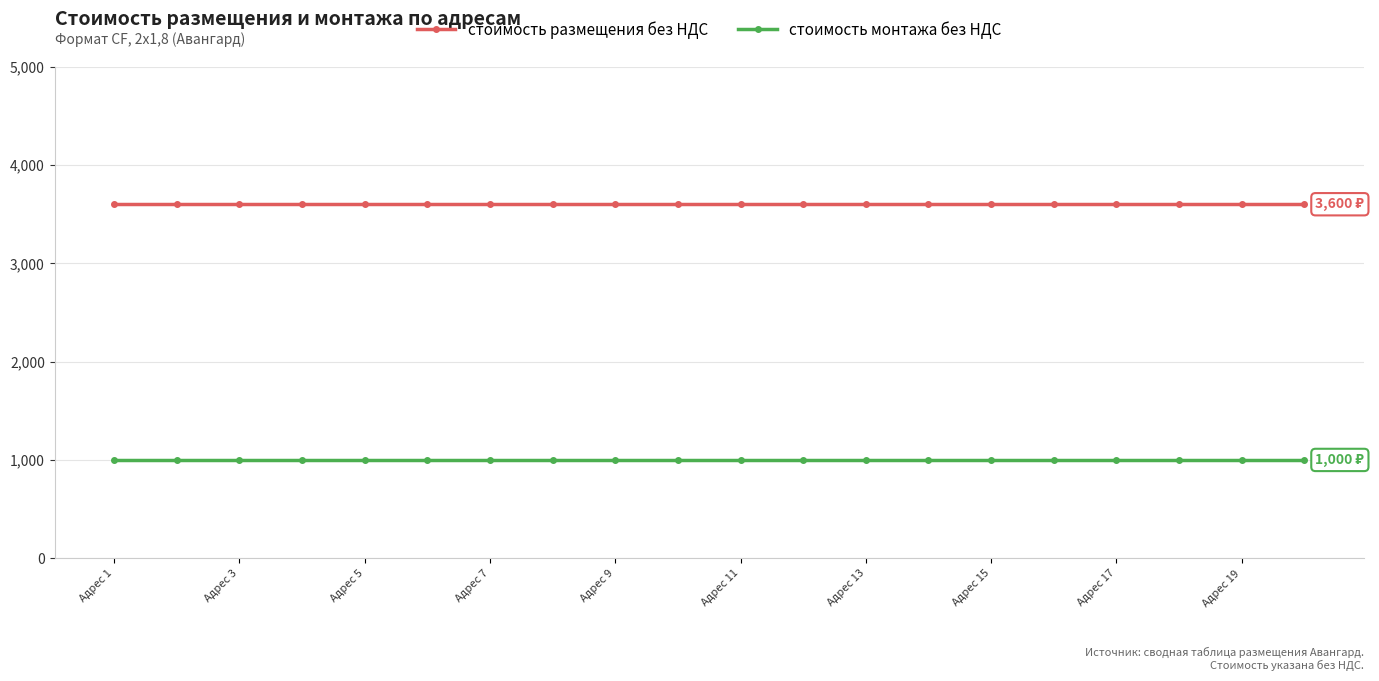

What is the greatest value displayed?

3600